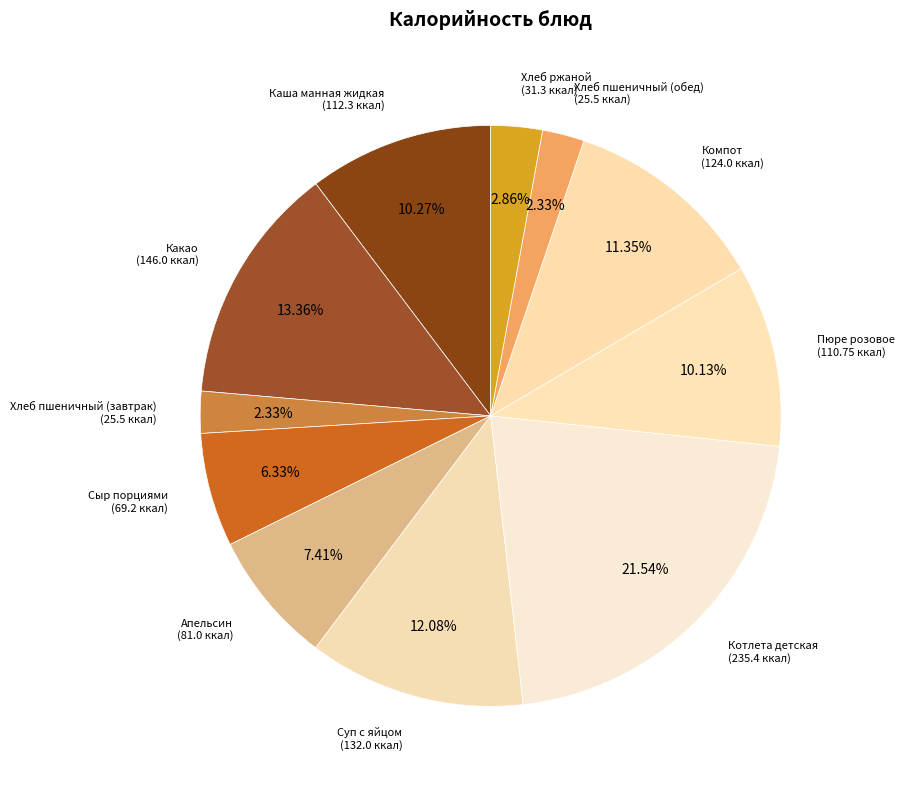

Approximately how many times larger is the value at Хлеб пшеничный (завтрак) compared to Сыр порциями?

0.4